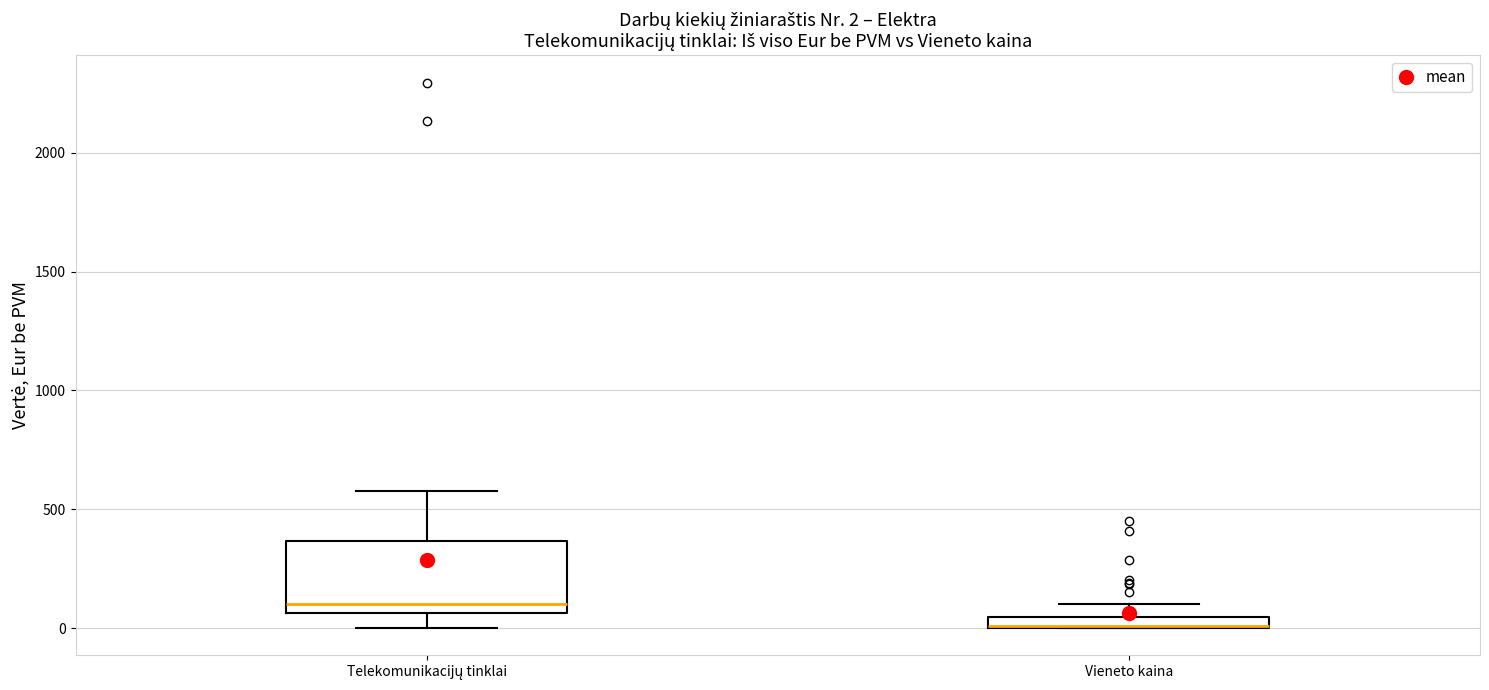

Comparing the boxes themselves (not the whiskers), which one is the tallest?

Telekomunikacijų tinklai